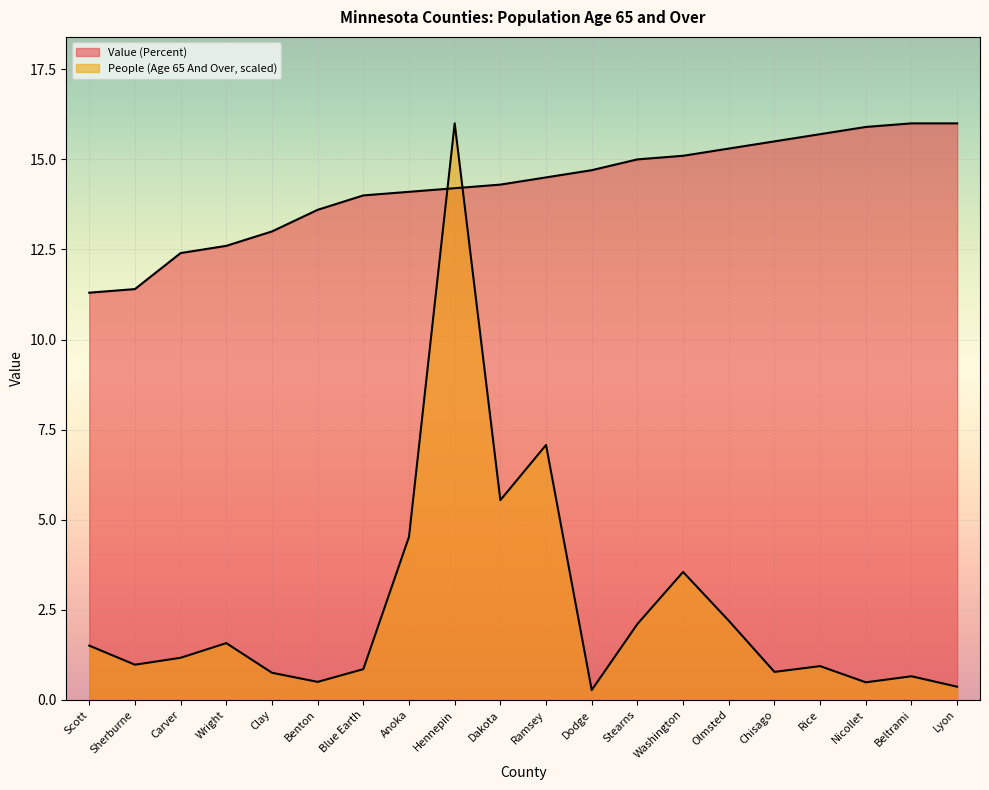

List the series in order of their peak value, highest first.

People (Age 65 And Over), Value (Percent)